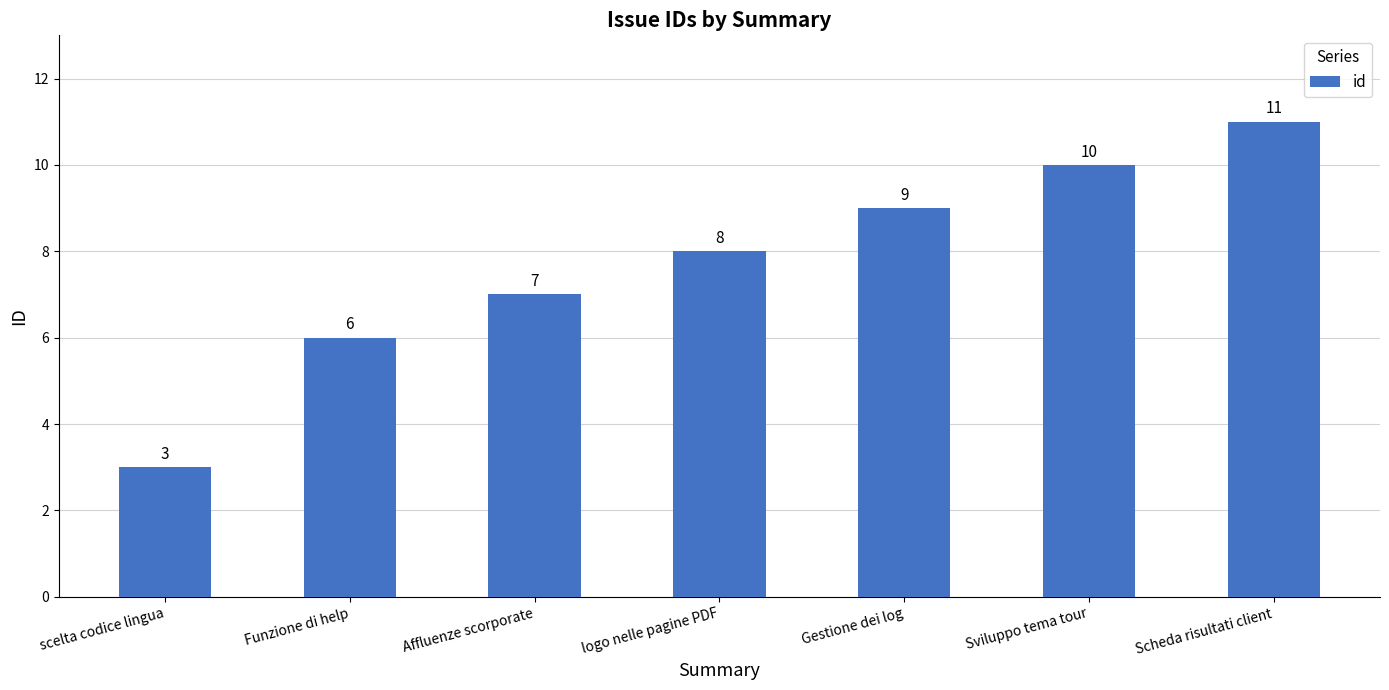

Which has a higher value, Scheda risultati client or Sviluppo tema tour?

Scheda risultati client